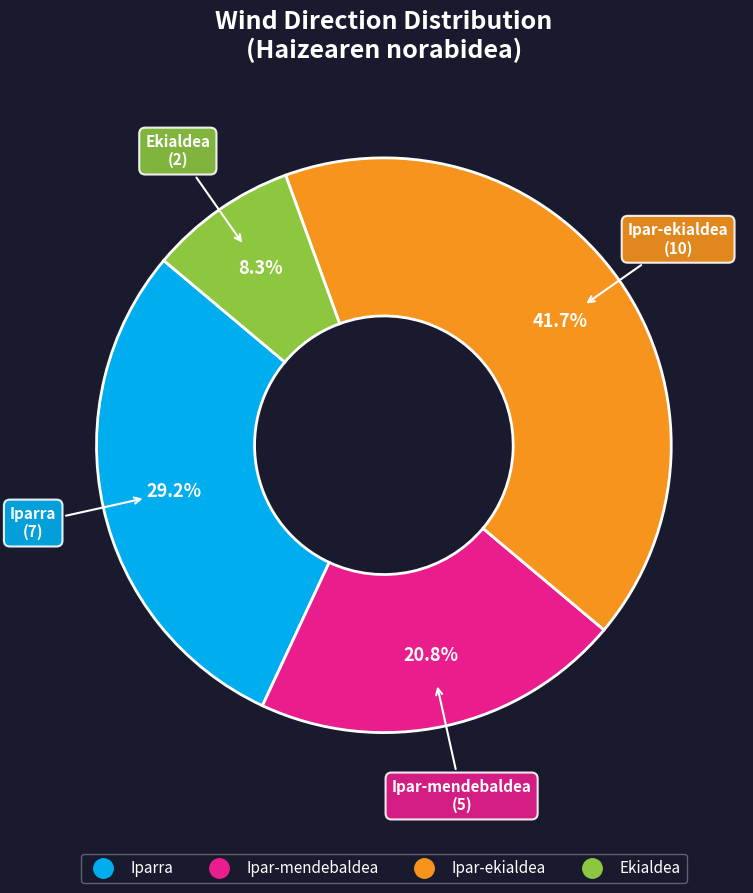

Is there any slice that represents more than half of the pie?

No